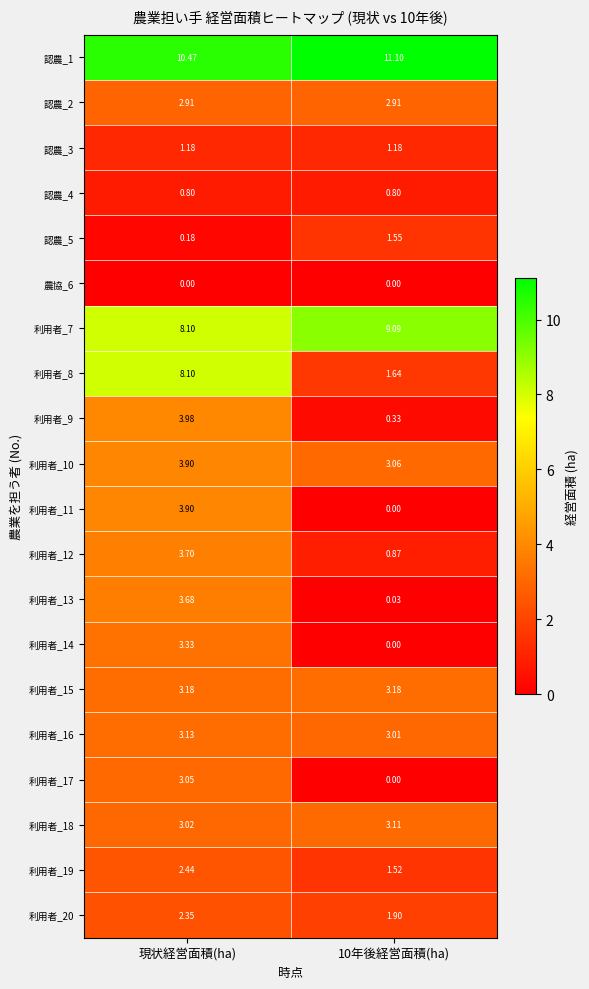

Is the value of 利用者_20 at 10年後経営面積(ha) greater than the value of 利用者_15 at 10年後経営面積(ha)?

No